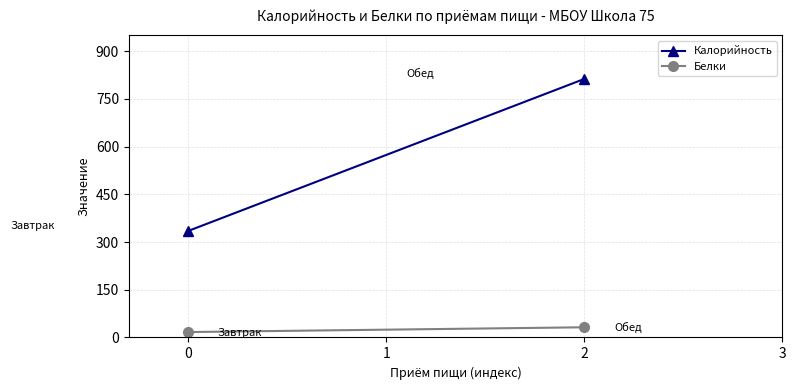

How many lines are shown in the chart?

2